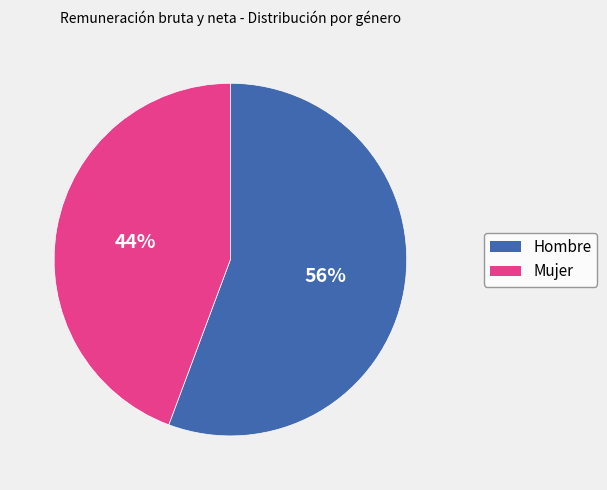

Which slice is the smallest?

Mujer